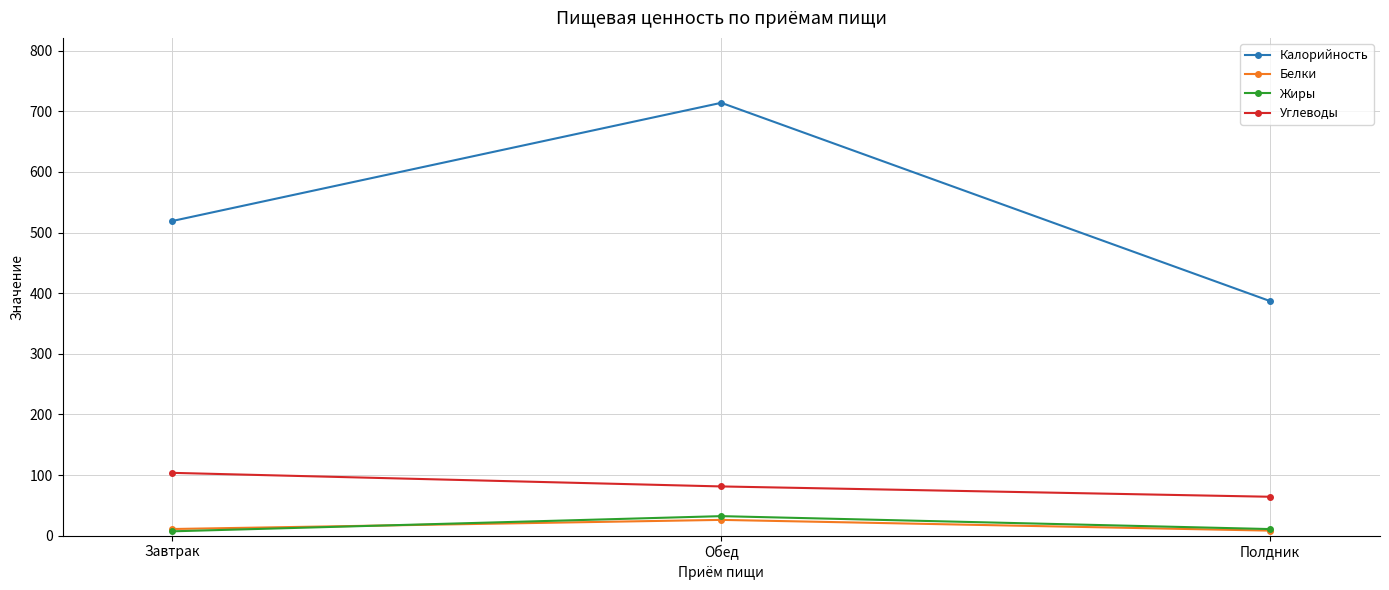

What is the total value across all series at Обед?

853.3